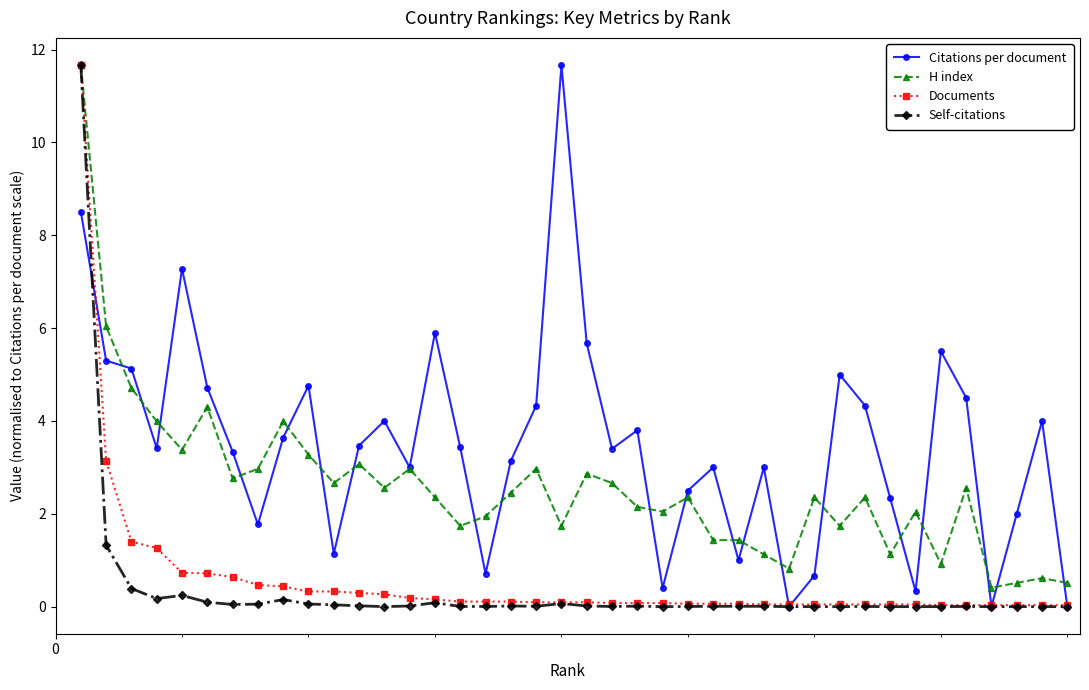

Which series has the largest total across all categories?

Citations per document